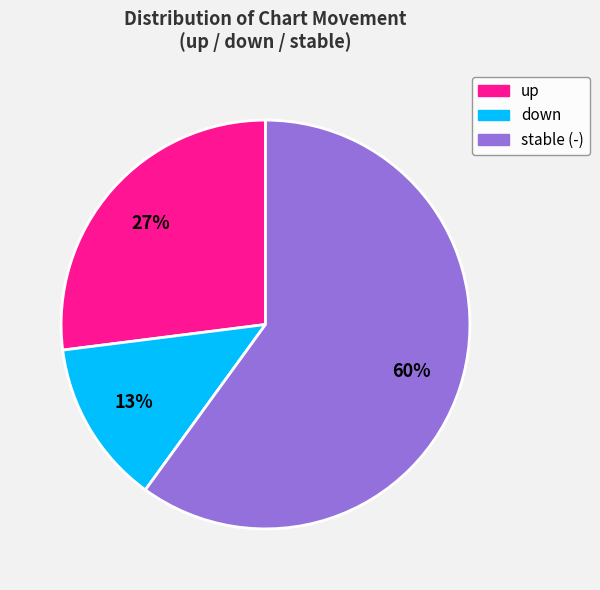

Is there a majority slice in this chart?

Yes